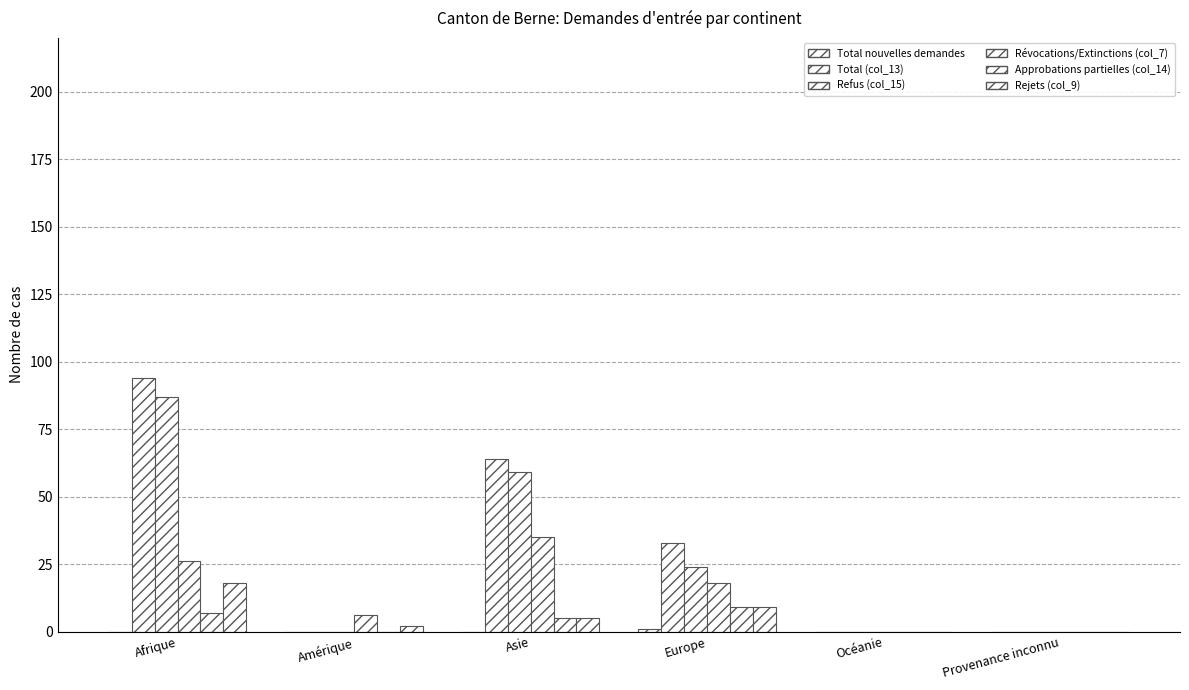

The Total (col_13) series shows 0 at Océanie. True or false?

True